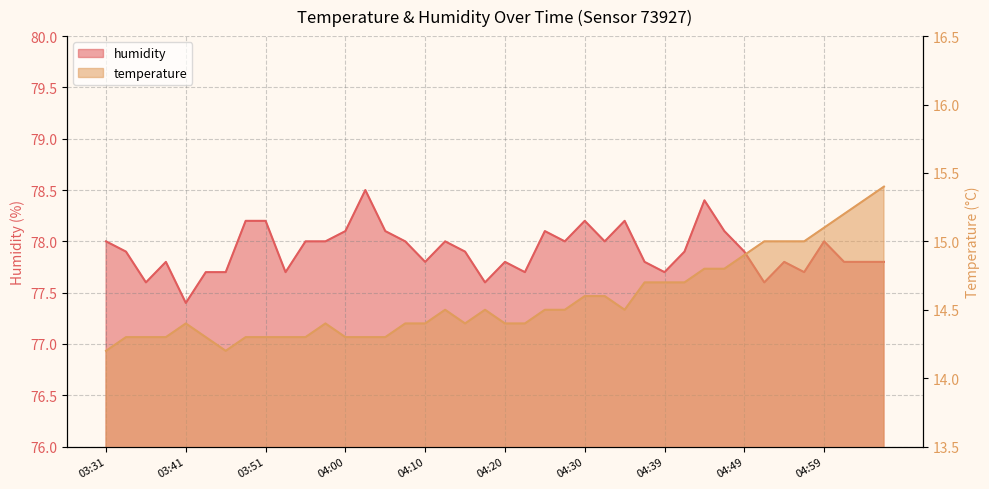

Which series has the largest total across all categories?

humidity